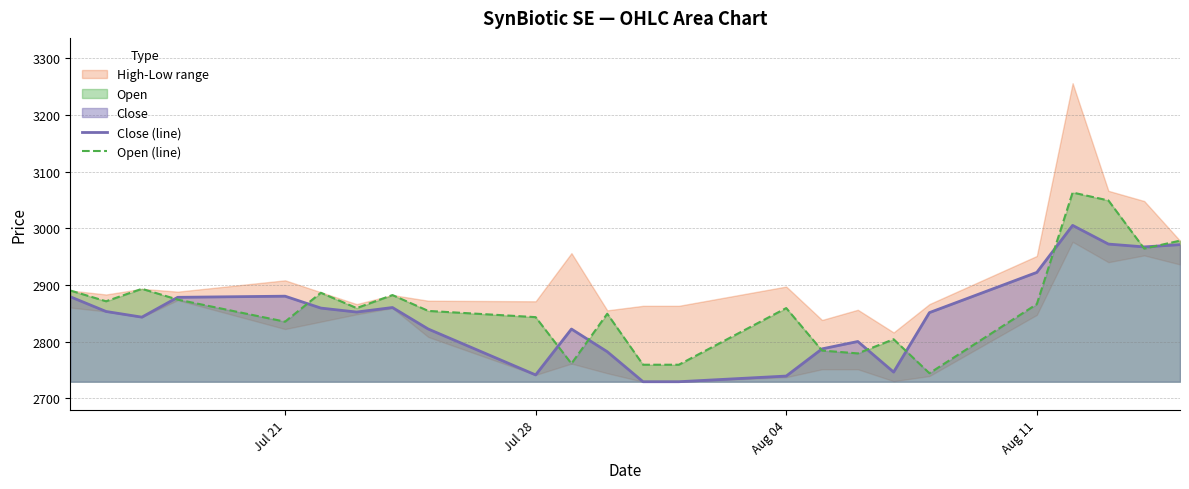

What is the maximum value for Open (line)?

3063